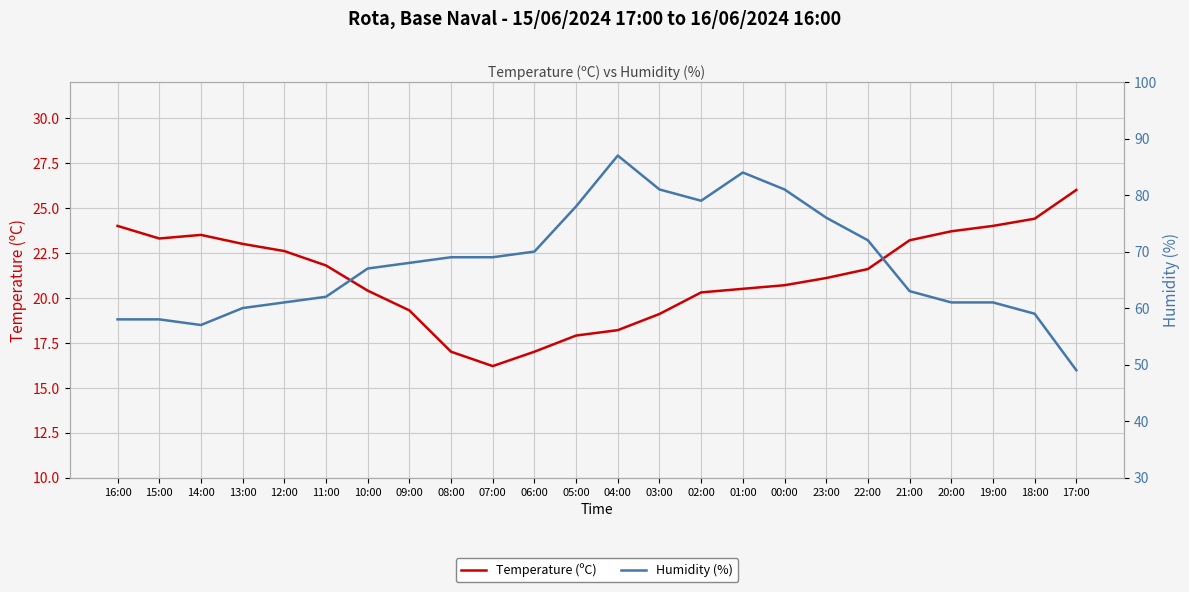

What is the highest value of the Humidity (%) series?

87.0